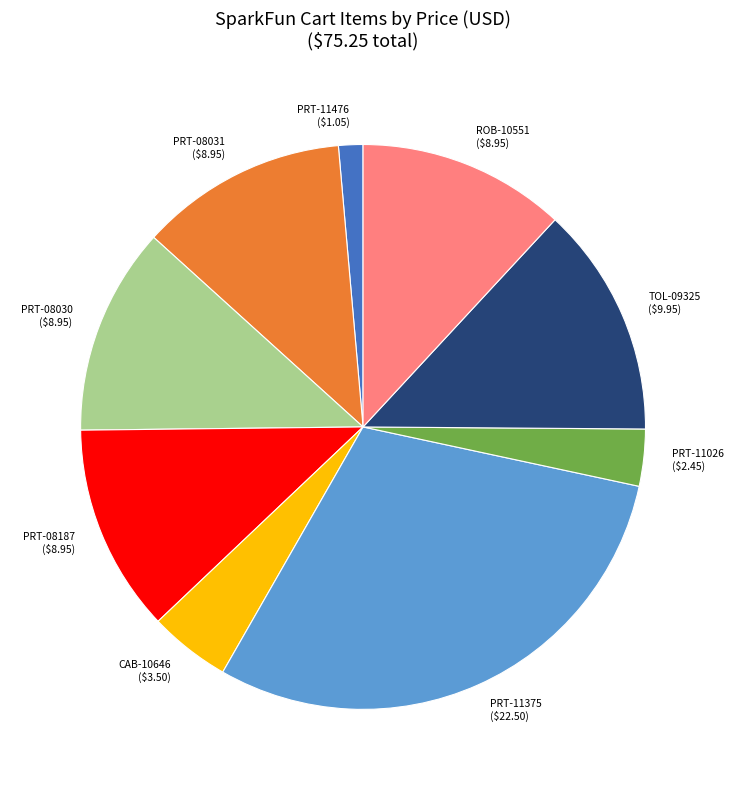

Is ROB-10551 ($8.95) the majority of the pie?

No